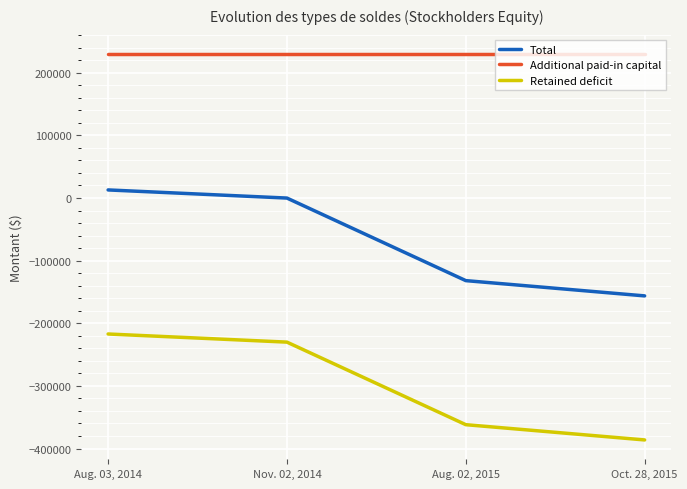

At which label does Retained deficit reach its peak?

Aug. 03, 2014